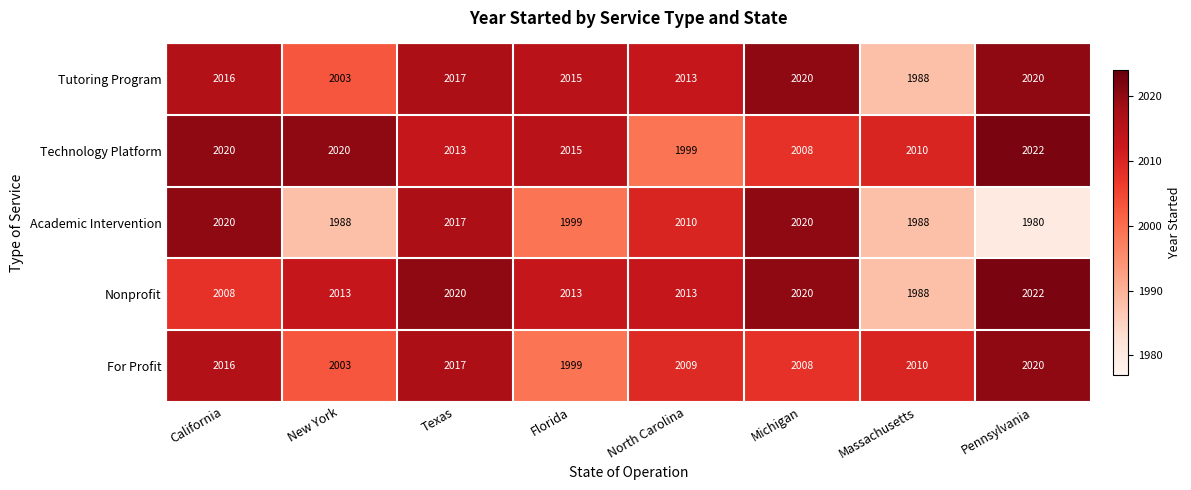

Read the Nonprofit value at North Carolina.

2013